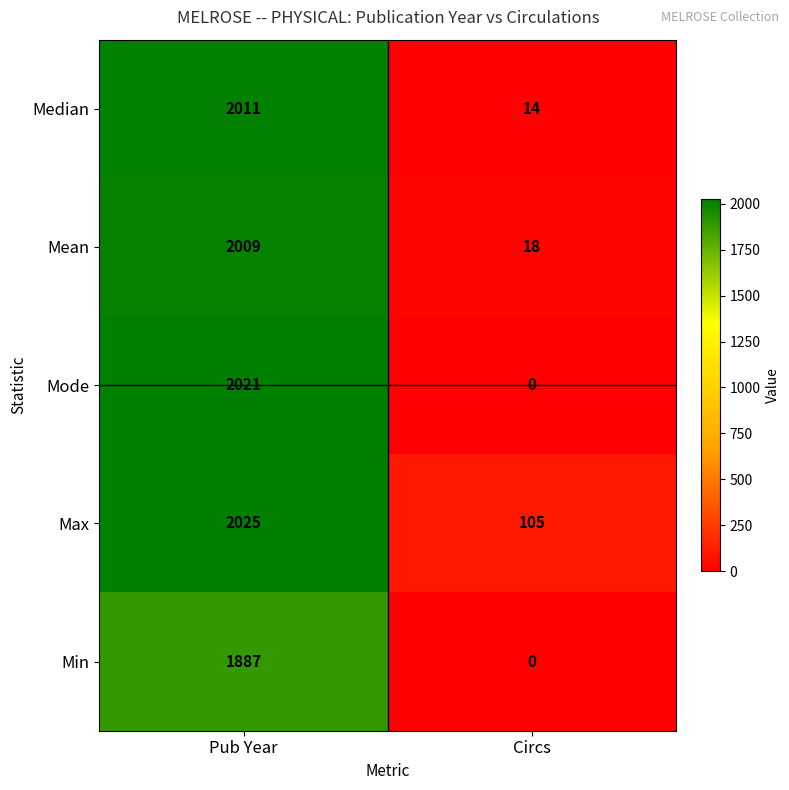

What is the sum of all Median values?

2025